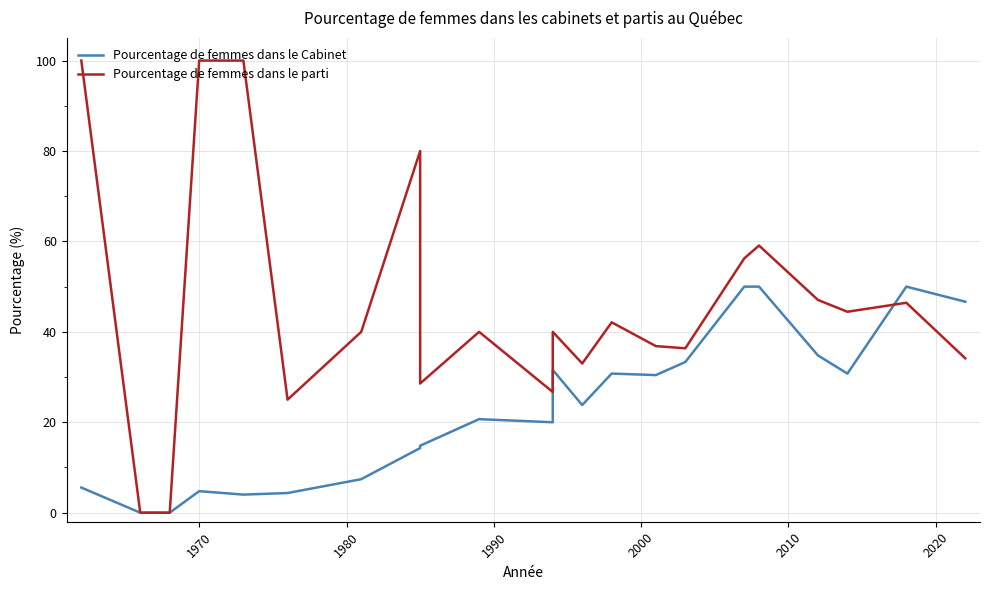

What is the difference between the maximum and minimum values in the Pourcentage de femmes dans le Cabinet series?

50.0